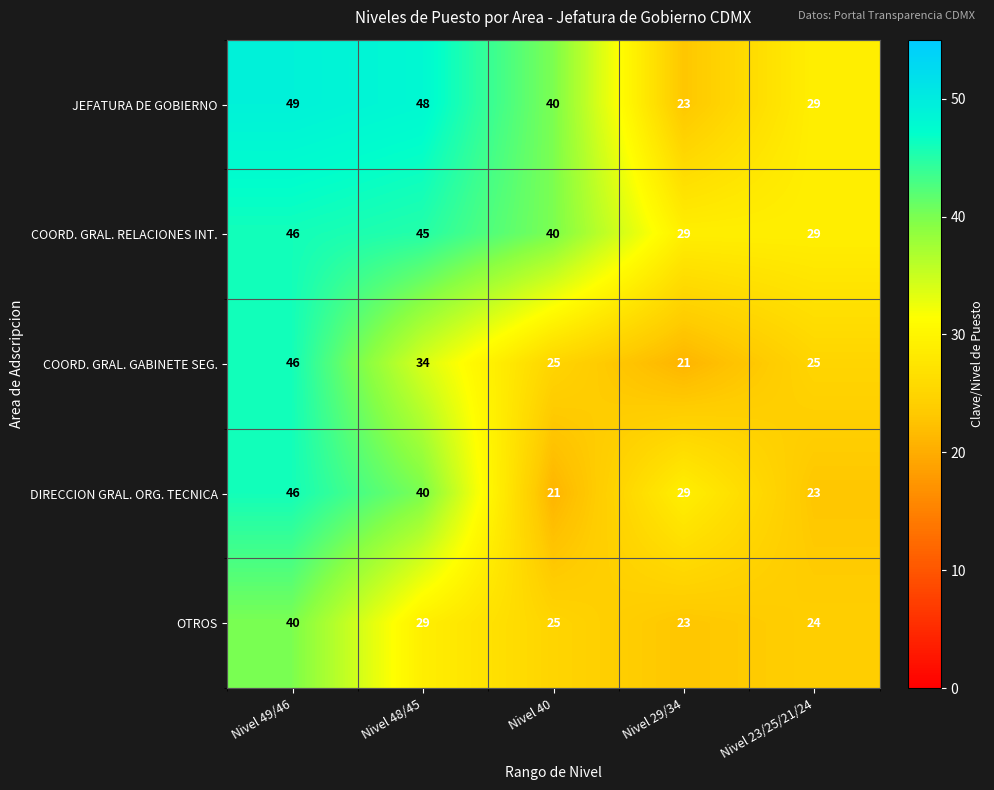

What is the total value across all series at Nivel 49/46?

227